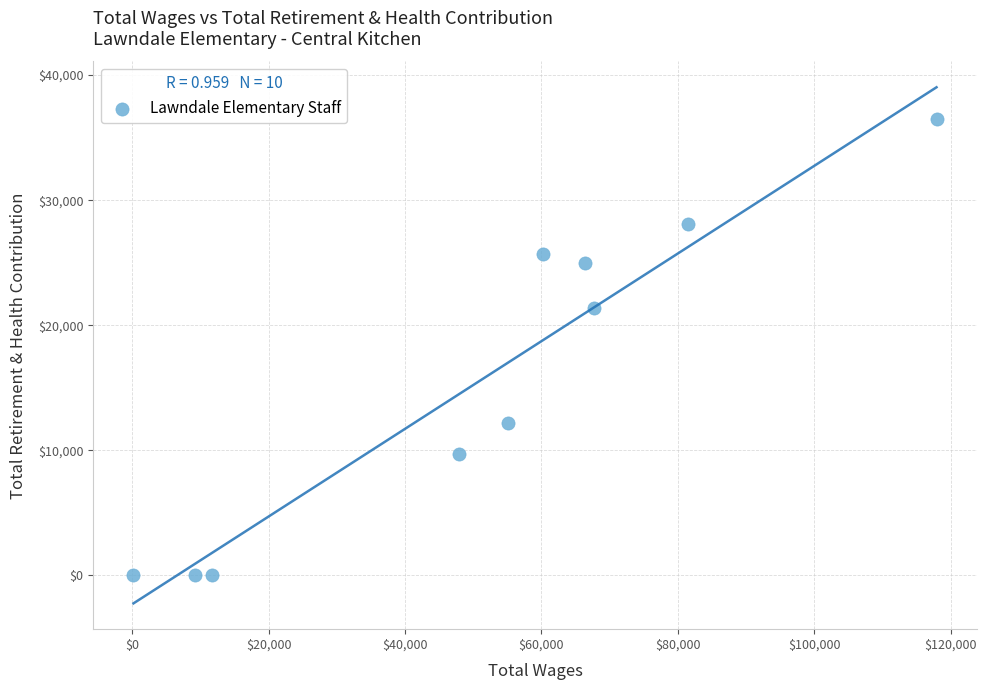

What Y value in the scatter plot is closest to 18251?

21344